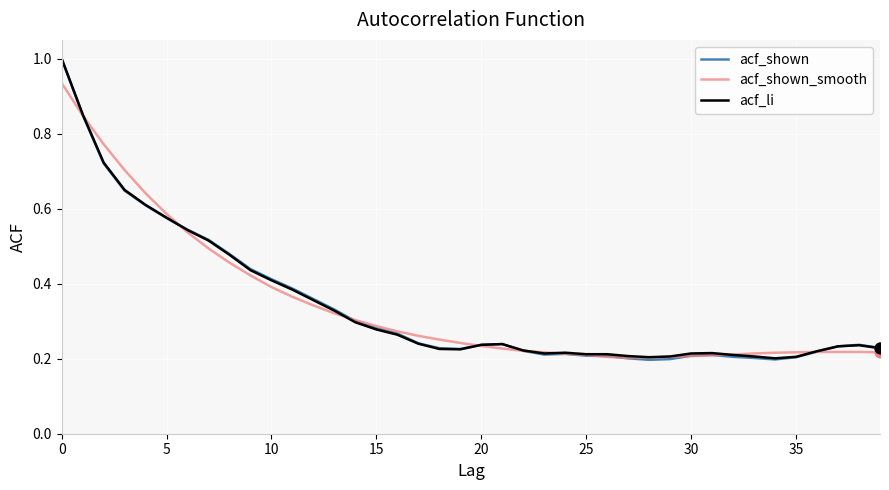

At how many categories does at least one series exceed 0?

40